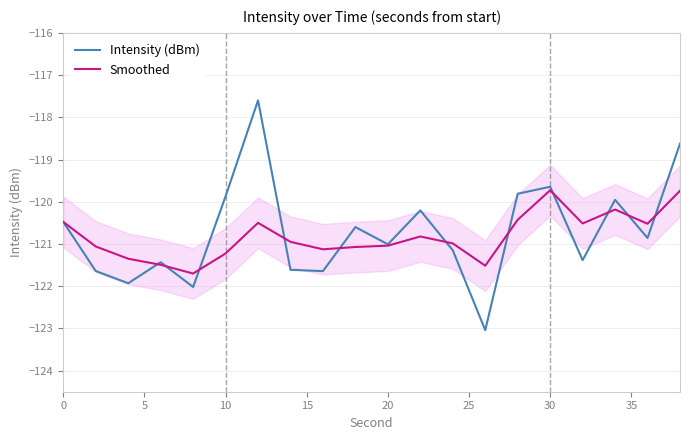

True or false: Smoothed has more than 1 points higher than both neighbors.

True